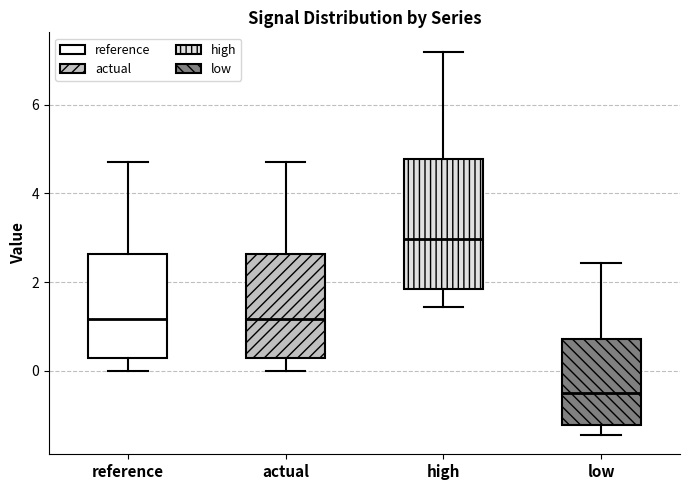

Where does the lower whisker of the box for reference end on the y-axis? The values are not printed on the chart, so give them approximately, as read against the axis.

0.0